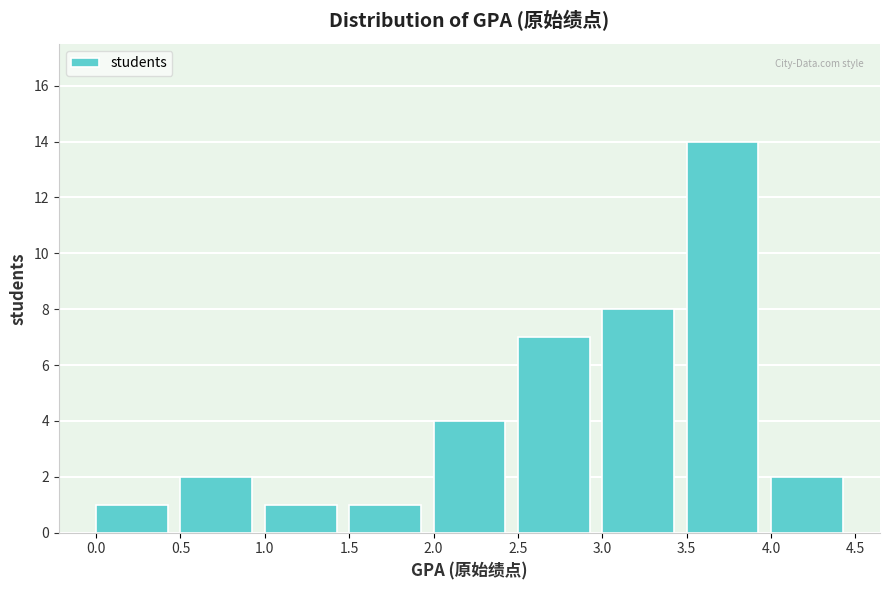

What is the height of the bar covering 0.5 to 1.0 on the x-axis? The values are not printed on the chart, so give them approximately, as read against the axis.

2